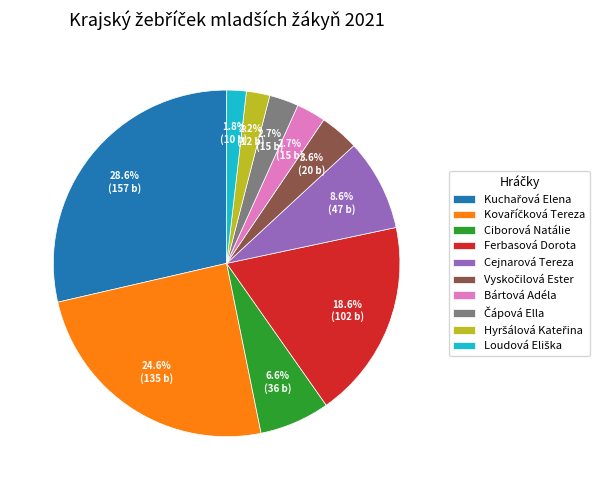

How many slices are in this pie chart?

10